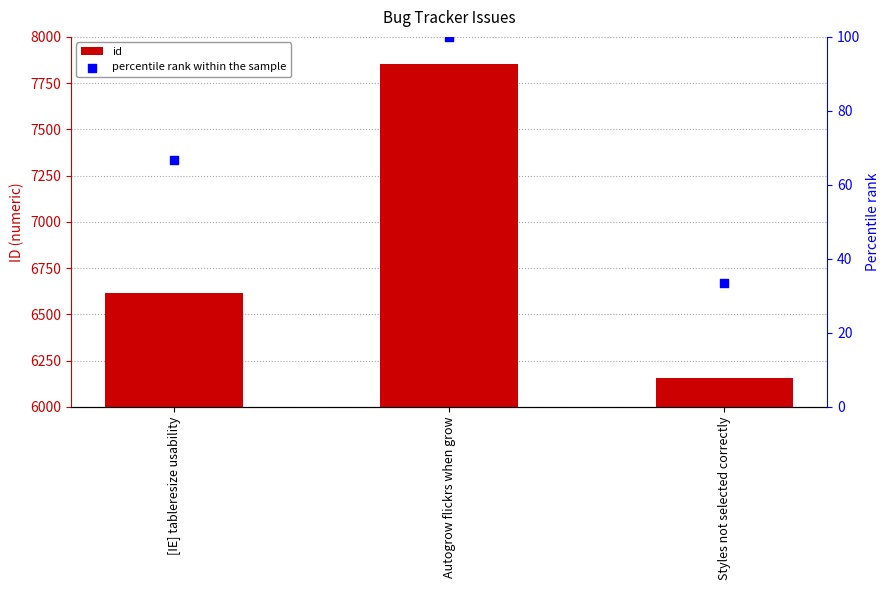

Is the value of id at Styles not selected correctly greater than the value of percentile rank within the sample at Autogrow flickrs when grow?

Yes